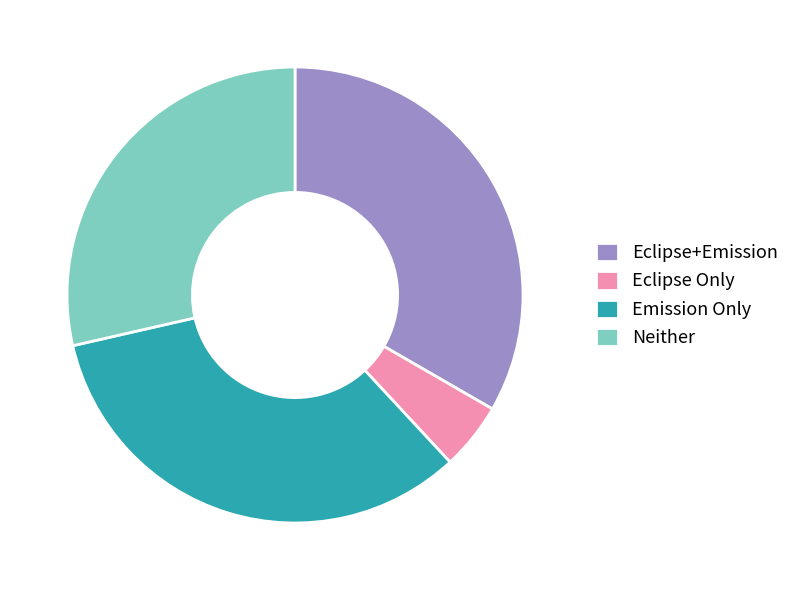

What is the ratio of the value at Emission Only to the value at Eclipse+Emission?

1.0